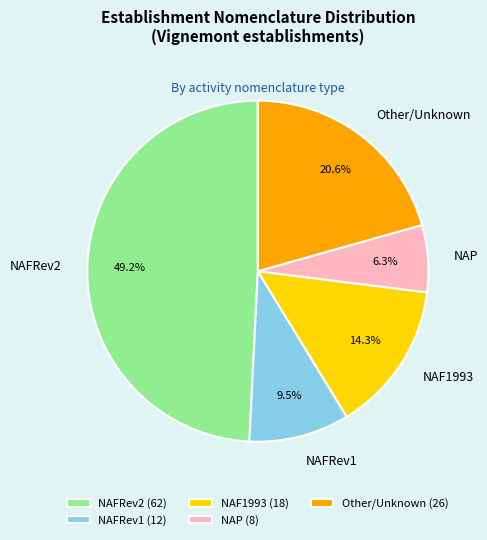

Approximately how many times larger is the value at NAP compared to Other/Unknown?

0.3